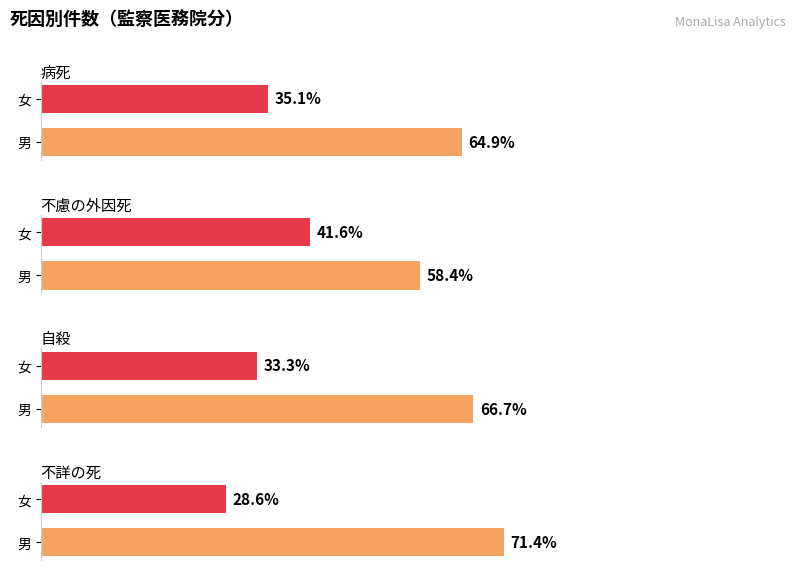

How many categories are shown in the chart?

2